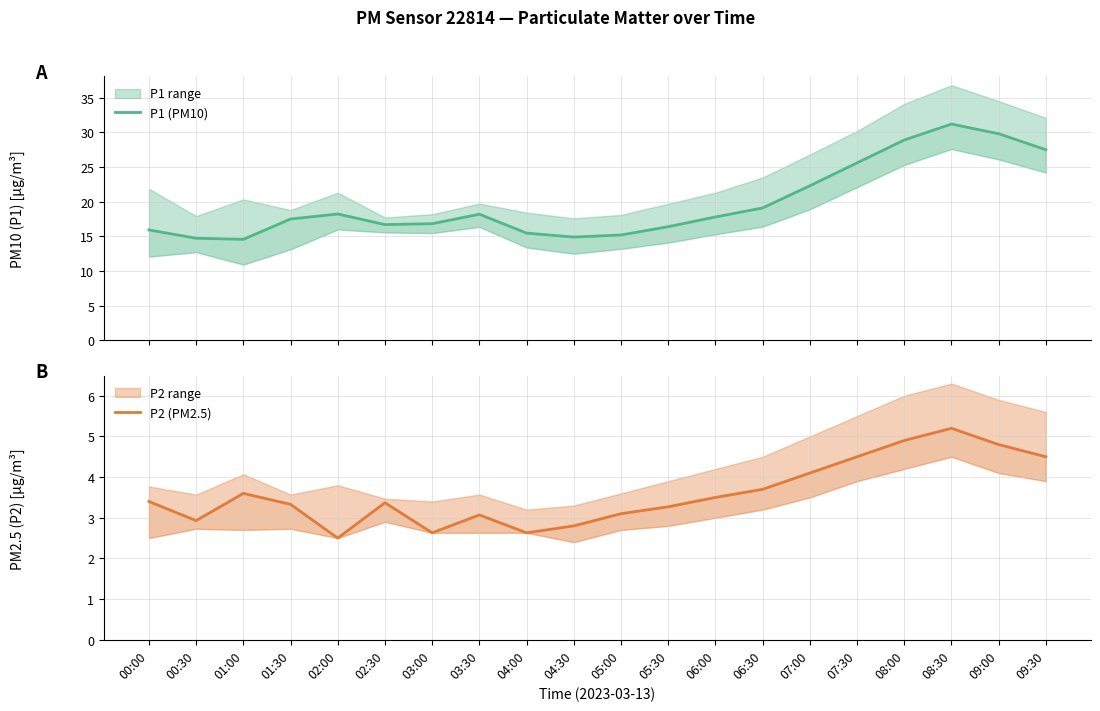

Rank the series at 08:30 from highest to lowest value.

P1 (PM10), P2 (PM2.5)